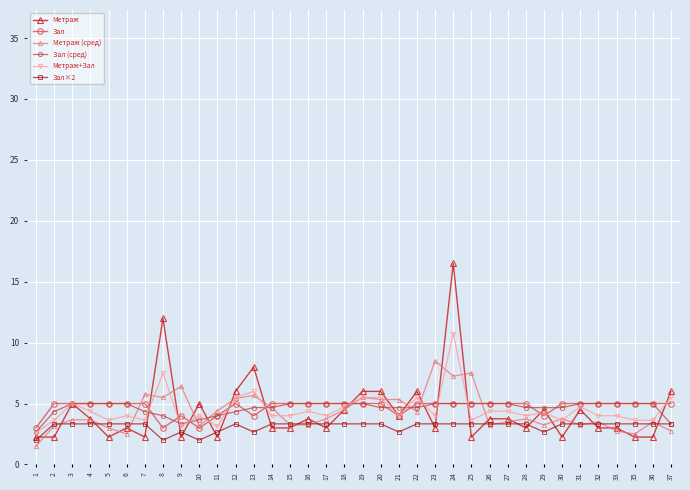

Does the chart display data point markers on the line(s)?

Yes